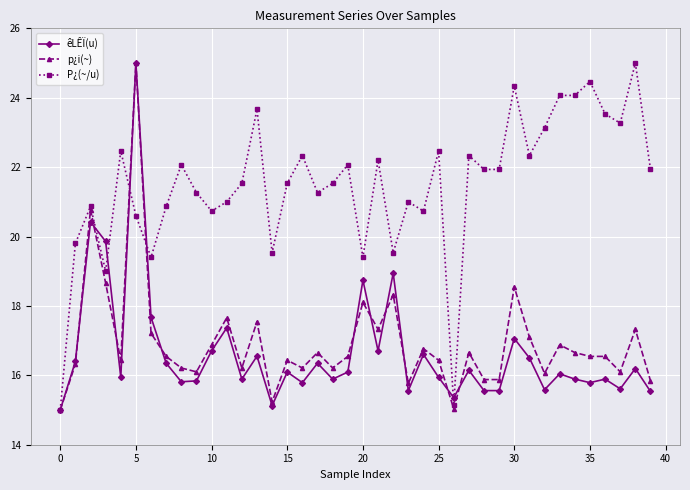

True or false: p¿i(~) and P¿(~/u) intersect in this chart.

True